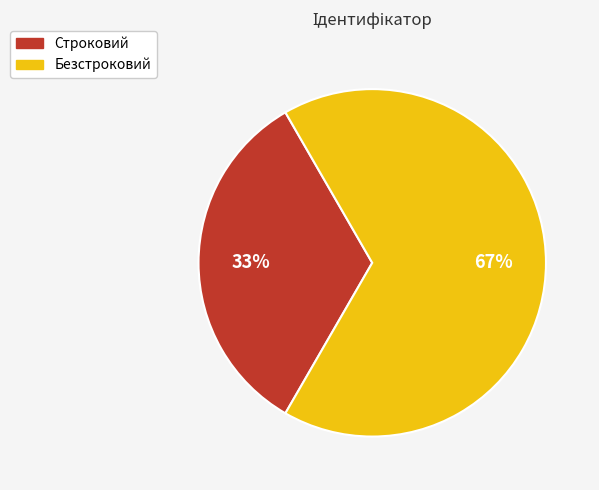

How many slices are in this pie chart?

2